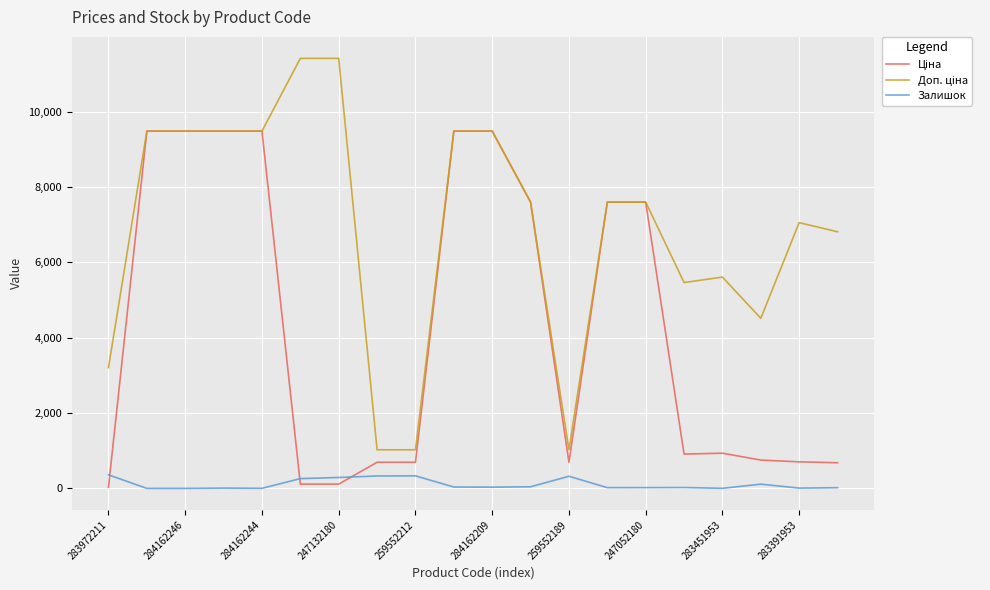

What is the highest value of the Залишок series?

360.0